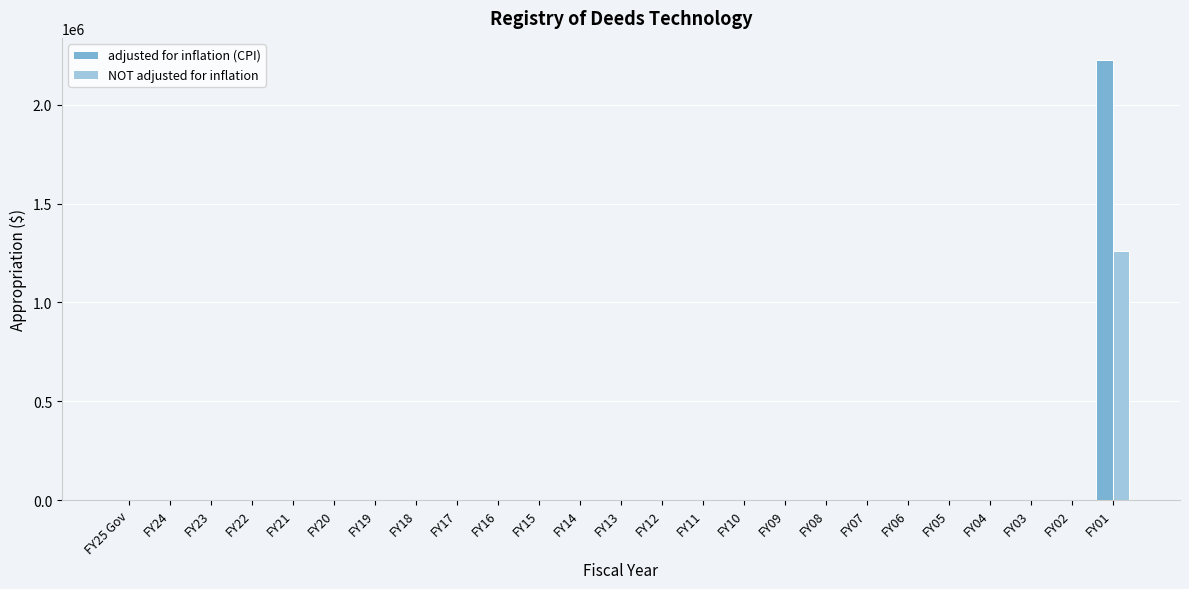

Which category has the highest value in the adjusted for inflation (CPI) series?

FY01